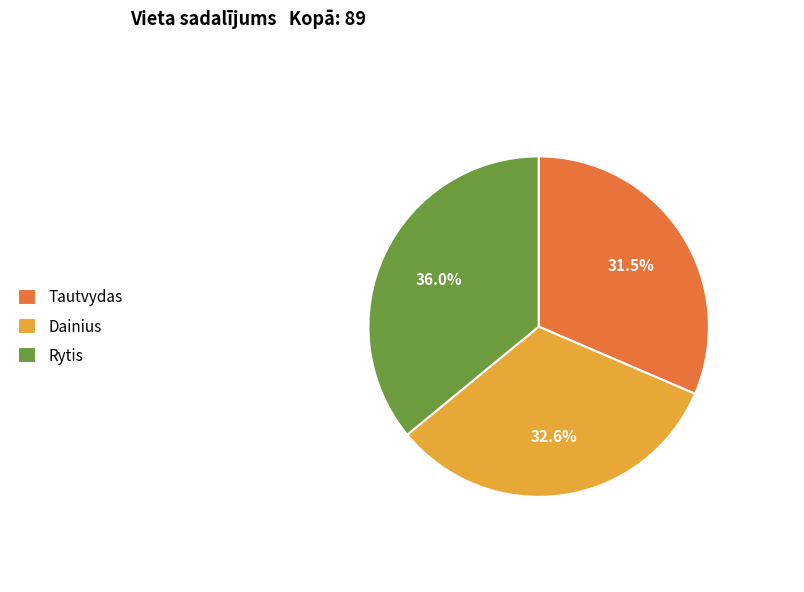

Approximately how many times larger is the value at Rytis compared to Dainius?

1.1